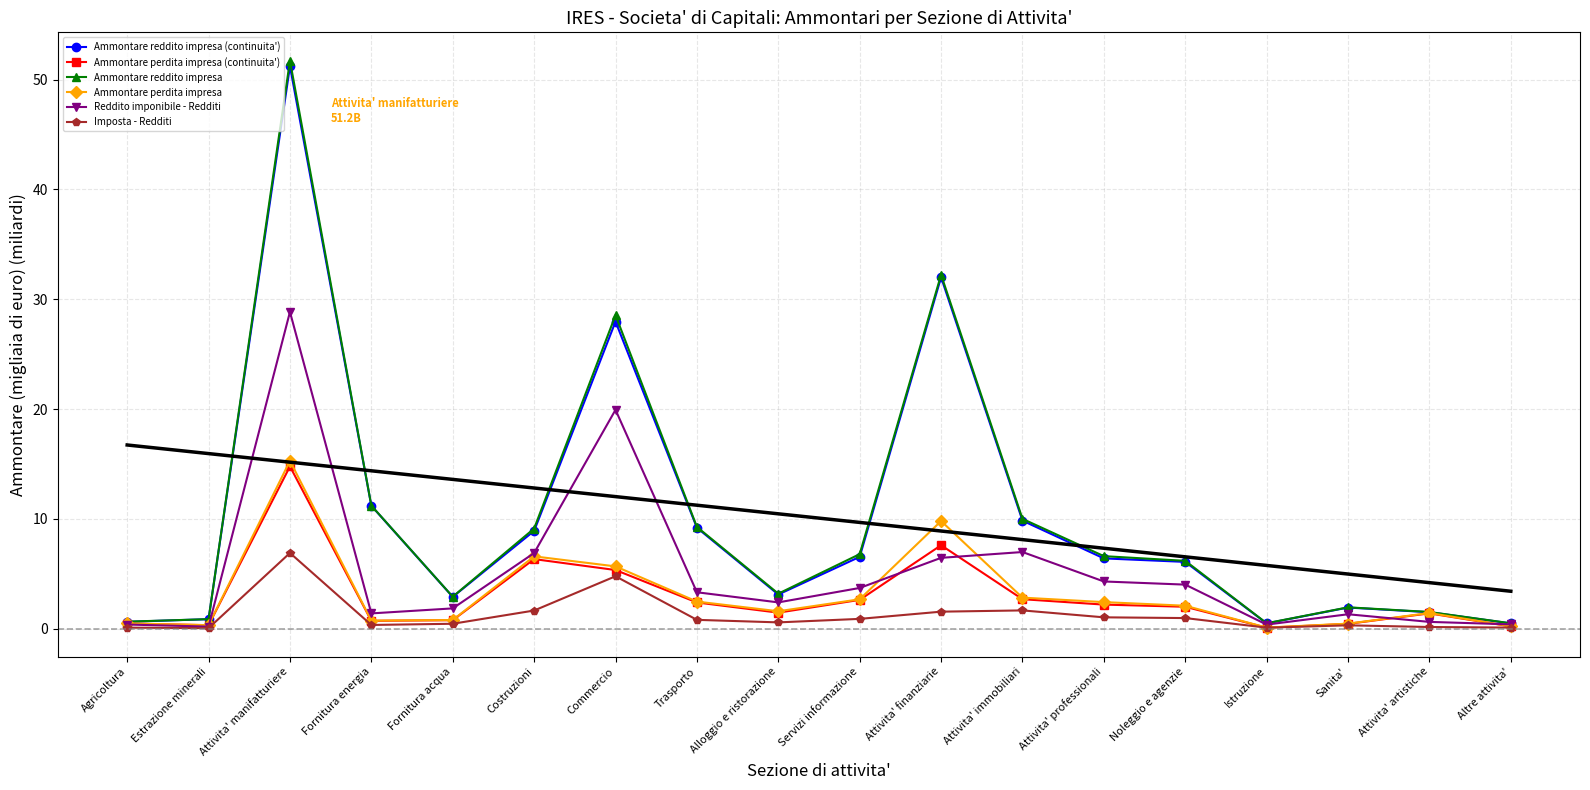

Reading right to left, list all the values displayed in this chart.

Ammontare reddito impresa (continuita'): Altre attivita'=0.5	Attivita' artistiche=1.5	Sanita'=1.9	Istruzione=0.5	Noleggio e agenzie=6.1	Attivita' professionali=6.4	Attivita' immobiliari=9.8	Attivita' finanziarie=32.0	Servizi informazione=6.5	Alloggio e ristorazione=3.1	Trasporto=9.2	Commercio=28.0	Costruzioni=8.9	Fornitura acqua=2.9	Fornitura energia=11.2	Attivita' manifatturiere=51.2	Estrazione minerali=0.9	Agricoltura=0.6
Ammontare perdita impresa (continuita'): Altre attivita'=0.2	Attivita' artistiche=1.4	Sanita'=0.4	Istruzione=0.1	Noleggio e agenzie=2.0	Attivita' professionali=2.2	Attivita' immobiliari=2.7	Attivita' finanziarie=7.6	Servizi informazione=2.6	Alloggio e ristorazione=1.5	Trasporto=2.4	Commercio=5.3	Costruzioni=6.3	Fornitura acqua=0.8	Fornitura energia=0.7	Attivita' manifatturiere=14.8	Estrazione minerali=0.3	Agricoltura=0.5
Ammontare reddito impresa: Altre attivita'=0.5	Attivita' artistiche=1.5	Sanita'=1.9	Istruzione=0.5	Noleggio e agenzie=6.2	Attivita' professionali=6.6	Attivita' immobiliari=10.0	Attivita' finanziarie=32.2	Servizi informazione=6.8	Alloggio e ristorazione=3.2	Trasporto=9.3	Commercio=28.5	Costruzioni=9.1	Fornitura acqua=2.9	Fornitura energia=11.2	Attivita' manifatturiere=51.7	Estrazione minerali=0.9	Agricoltura=0.6
Ammontare perdita impresa: Altre attivita'=0.2	Attivita' artistiche=1.4	Sanita'=0.5	Istruzione=0.1	Noleggio e agenzie=2.1	Attivita' professionali=2.4	Attivita' immobiliari=2.8	Attivita' finanziarie=9.8	Servizi informazione=2.7	Alloggio e ristorazione=1.6	Trasporto=2.5	Commercio=5.7	Costruzioni=6.6	Fornitura acqua=0.8	Fornitura energia=0.7	Attivita' manifatturiere=15.3	Estrazione minerali=0.3	Agricoltura=0.5
Reddito imponibile - Redditi: Altre attivita'=0.4	Attivita' artistiche=0.6	Sanita'=1.3	Istruzione=0.4	Noleggio e agenzie=4.0	Attivita' professionali=4.3	Attivita' immobiliari=7.0	Attivita' finanziarie=6.4	Servizi informazione=3.7	Alloggio e ristorazione=2.4	Trasporto=3.3	Commercio=19.9	Costruzioni=6.9	Fornitura acqua=1.8	Fornitura energia=1.4	Attivita' manifatturiere=28.8	Estrazione minerali=0.2	Agricoltura=0.4
Imposta - Redditi: Altre attivita'=0.1	Attivita' artistiche=0.1	Sanita'=0.3	Istruzione=0.1	Noleggio e agenzie=1.0	Attivita' professionali=1.0	Attivita' immobiliari=1.7	Attivita' finanziarie=1.5	Servizi informazione=0.9	Alloggio e ristorazione=0.6	Trasporto=0.8	Commercio=4.8	Costruzioni=1.6	Fornitura acqua=0.4	Fornitura energia=0.3	Attivita' manifatturiere=6.9	Estrazione minerali=0.0	Agricoltura=0.1